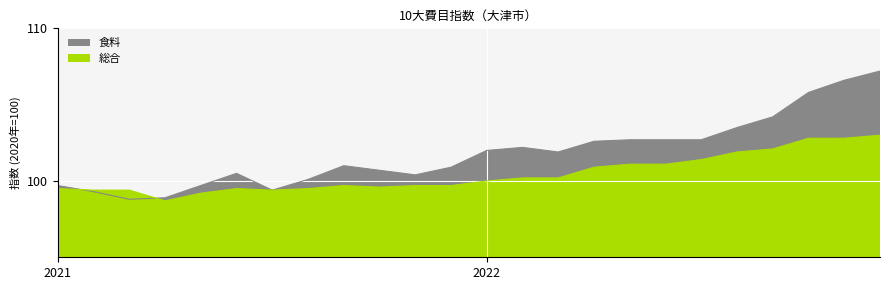

How many categories are shown in the chart?

24